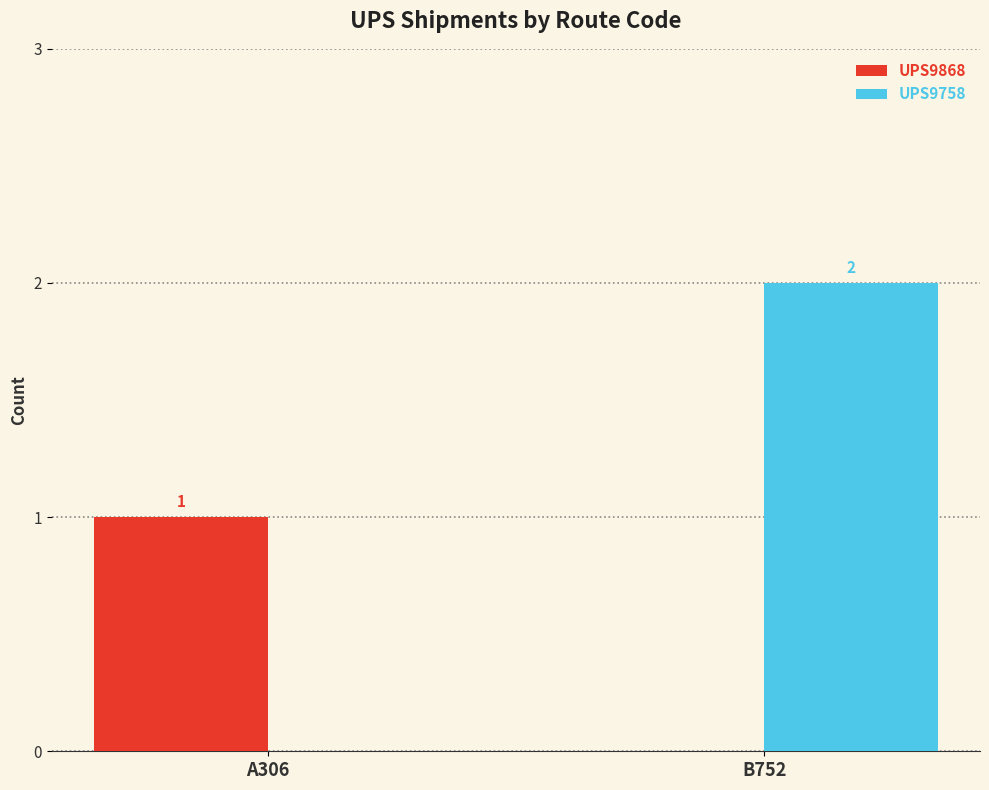

Where is UPS9758 nearest to the value 1?

A306